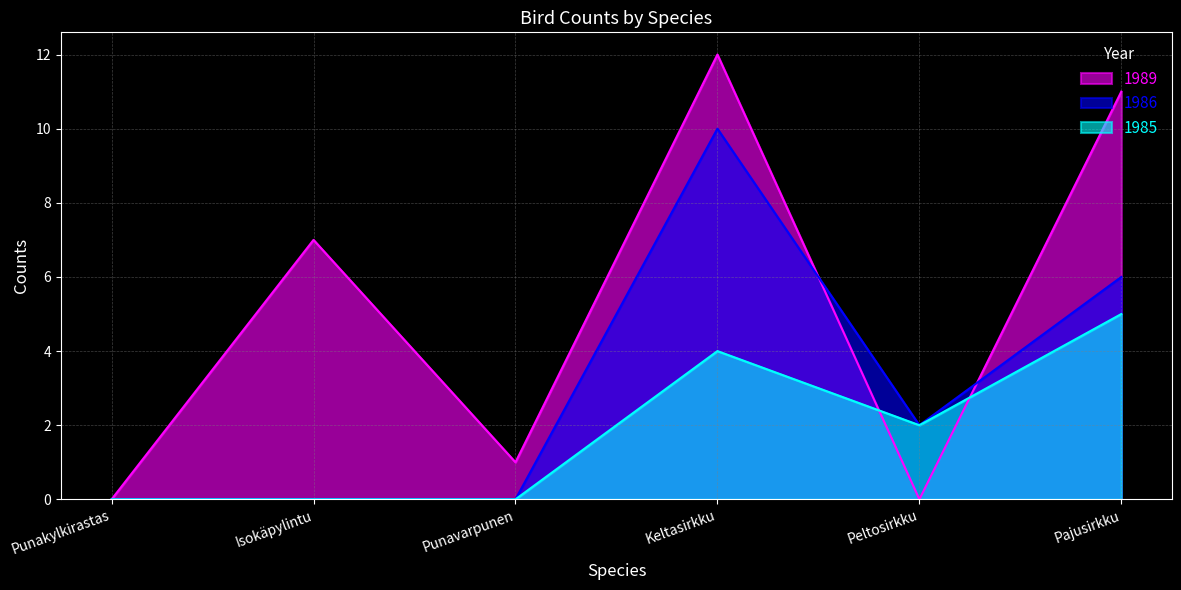

Count the number of data series in this chart.

3